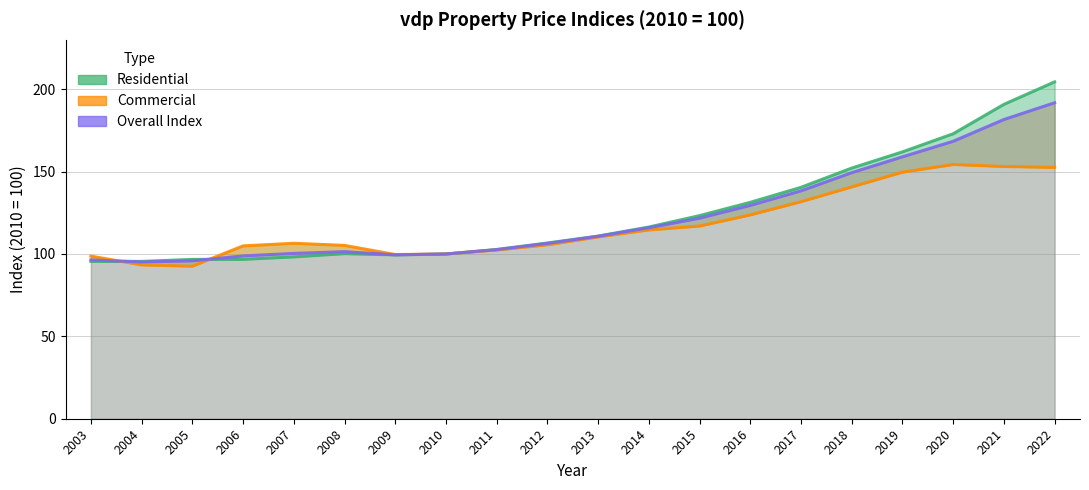

What is the difference between the second highest and second lowest values in the Commercial series?

59.7